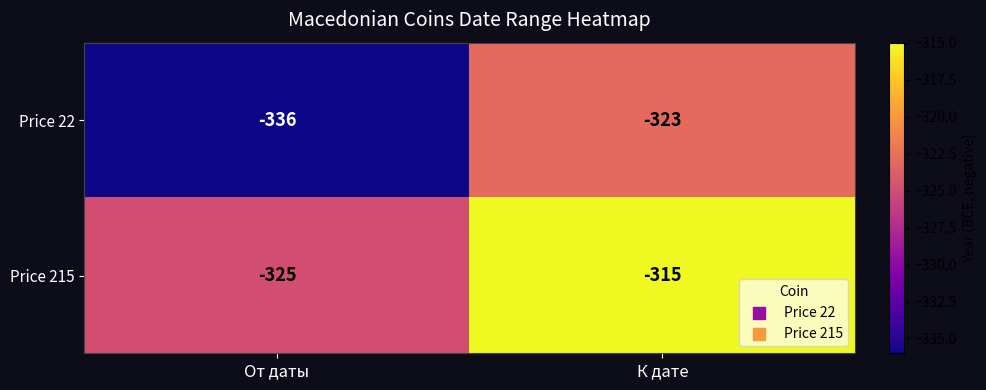

Is it true that Price 22 equals -336 at От даты?

True